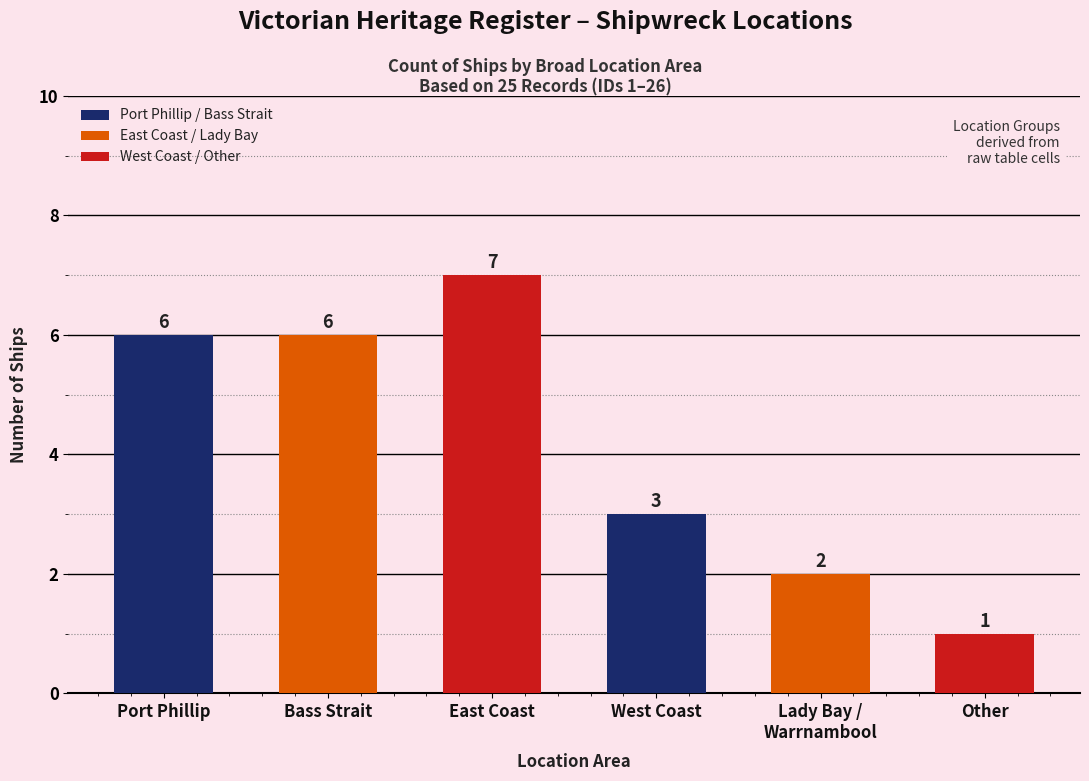

What is the difference between the second highest and minimum values?

5